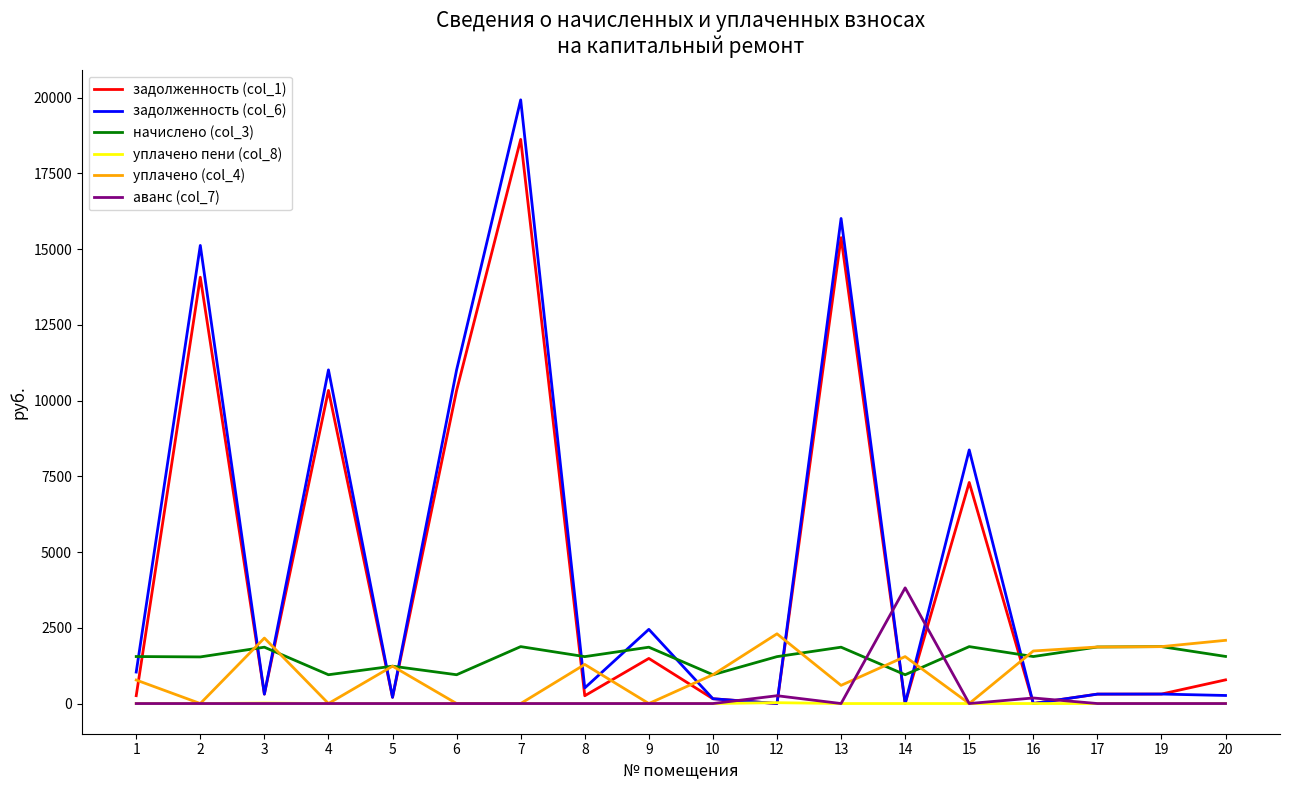

True or false: уплачено (col_4) has more than 2 interior local peaks.

True